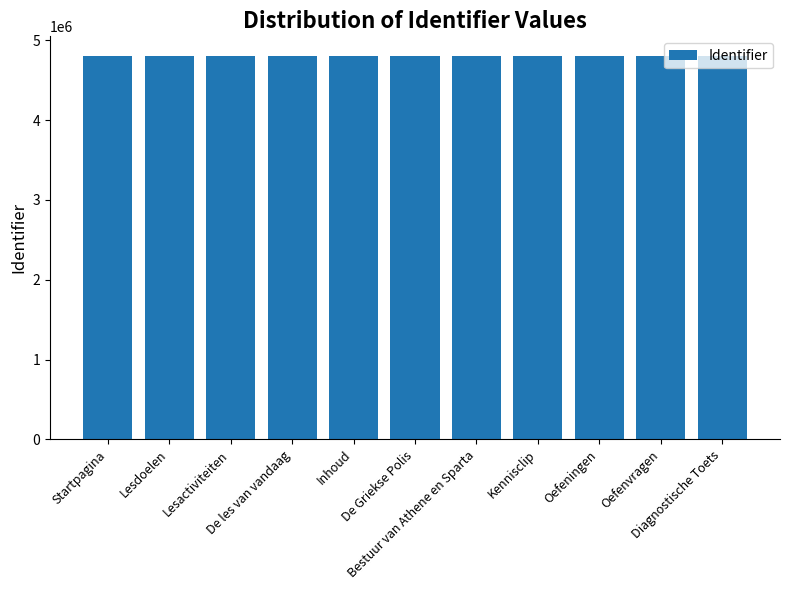

What is the approximate value at Inhoud, to the nearest 10?

4809900